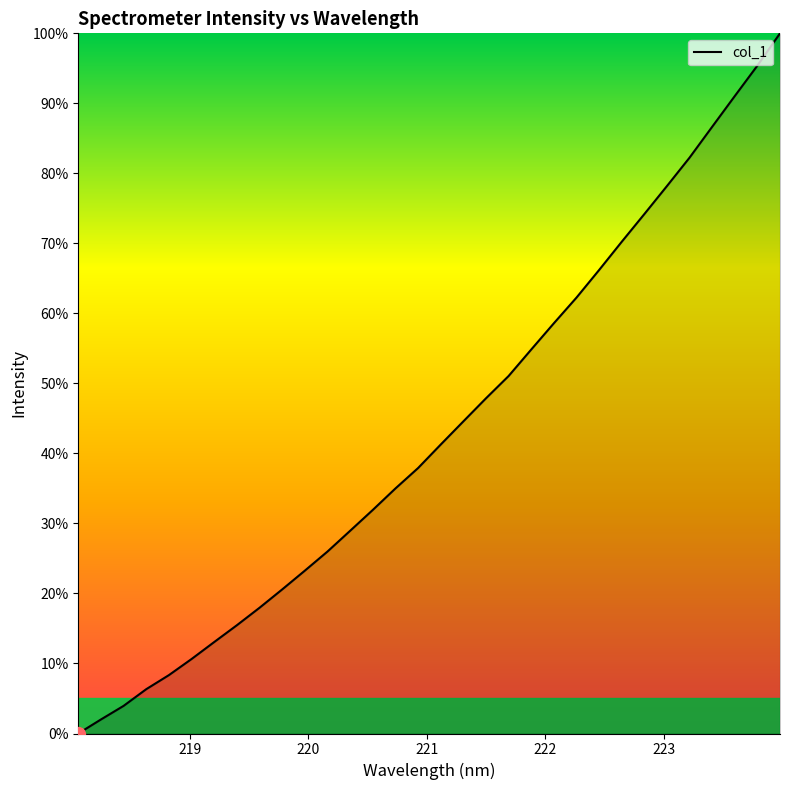

What is the difference between the maximum and minimum values?

100.0